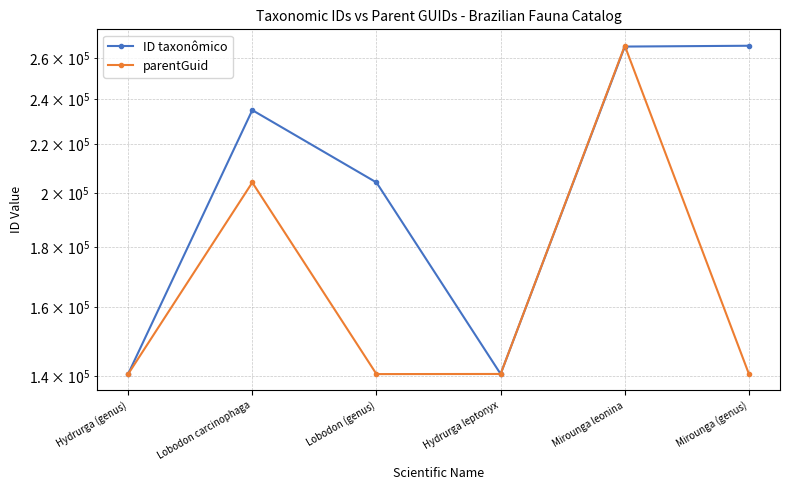

List the labels in order of parentGuid value, smallest first.

Hydrurga (genus), Lobodon (genus), Mirounga (genus), Hydrurga leptonyx, Lobodon carcinophaga, Mirounga leonina